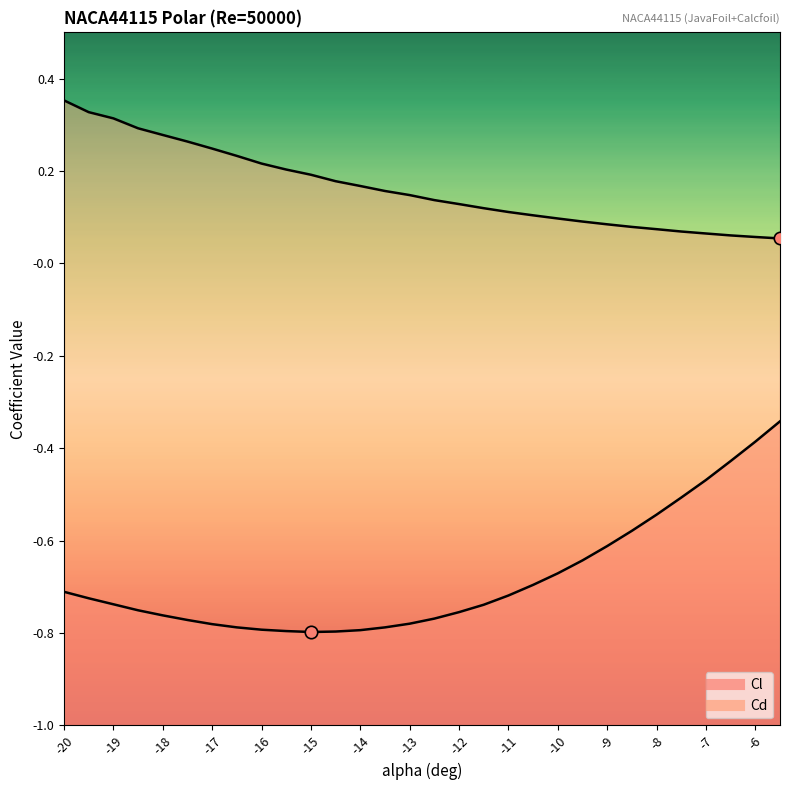

What are all the series names shown in the legend?

Cl, Cd